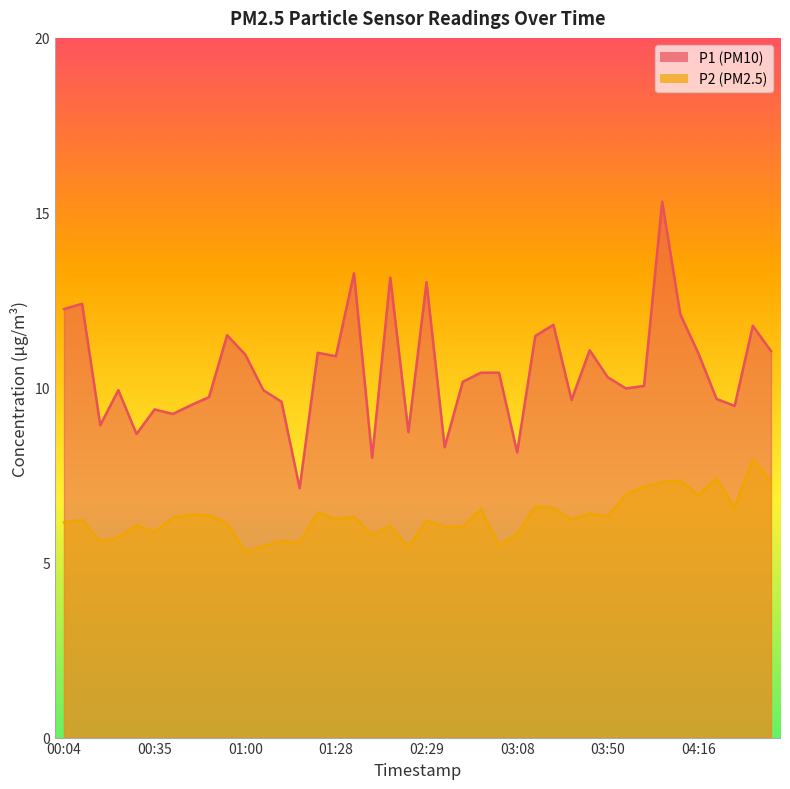

How many values in the P2 series exceed 6?

29